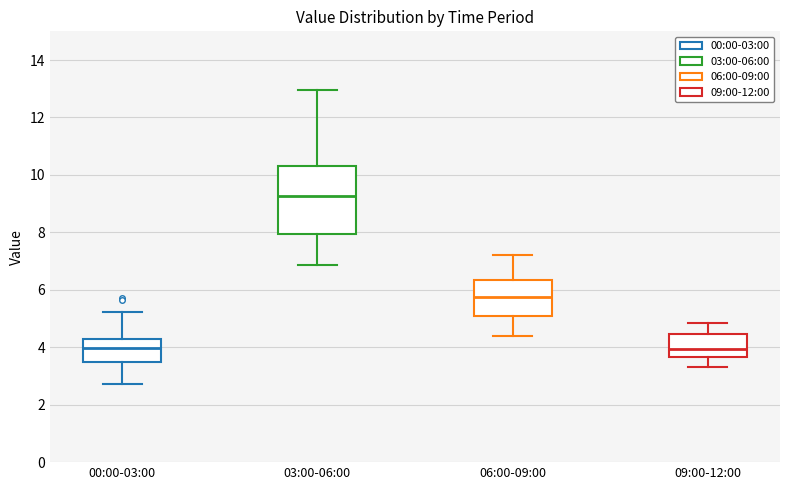

Which box's median line is the highest?

03:00-06:00